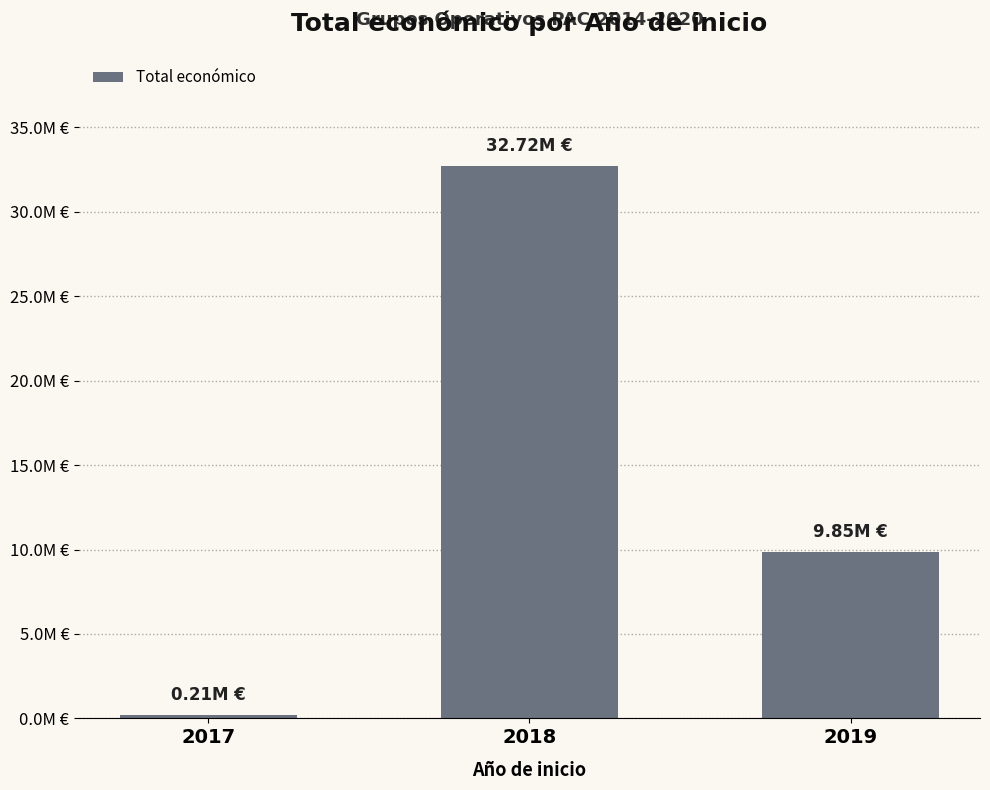

Reading left to right, what are all the values shown in this chart?

2017=213732	2018=32716411	2019=9847932